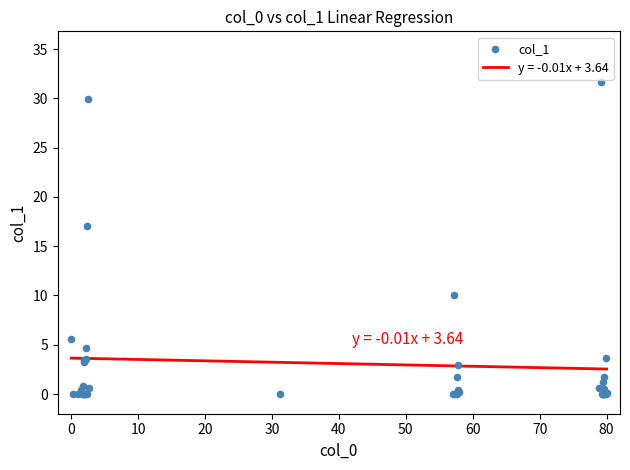

What Y value in the scatter plot is closest to 15?

17.0